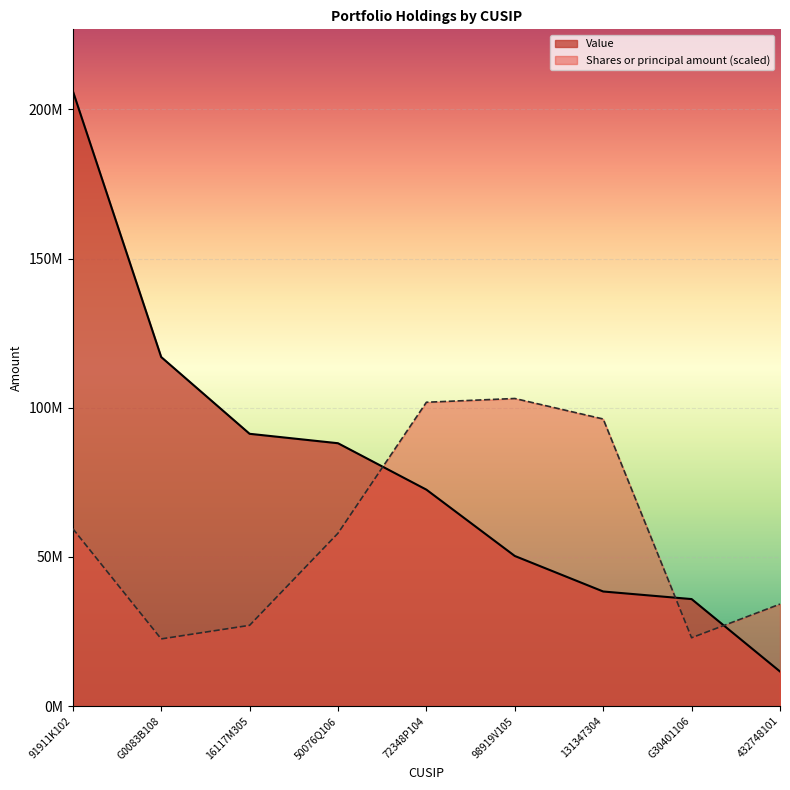

Count the number of categories in the chart.

9